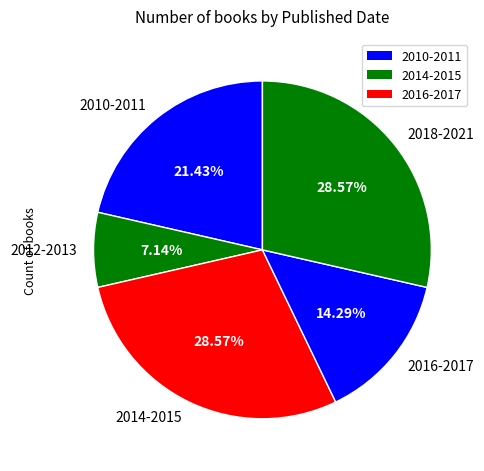

What is the smallest slice in the pie chart?

2012-2013